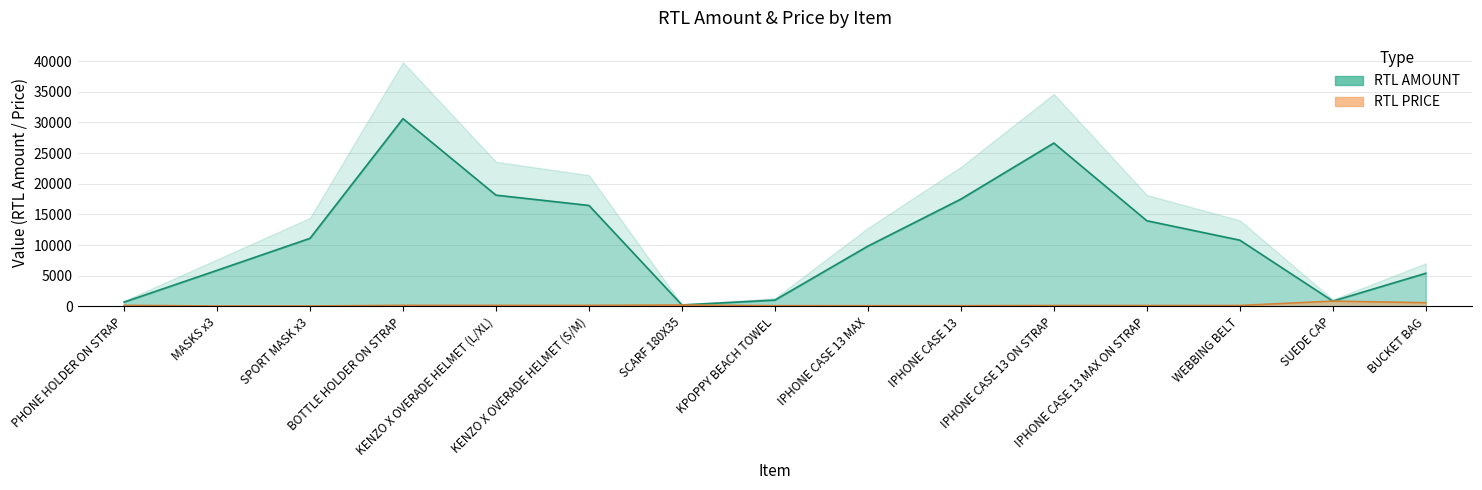

Reading right to left, what are all the values shown in this chart?

RTL AMOUNT: 5400	864	10800	13968	26640	17496	9828	1026	234	16464	18144	30624	11100	5880	696
RTL PRICE: 600	864	150	144	144	108	108	114	234	168	168	174	60	60	174